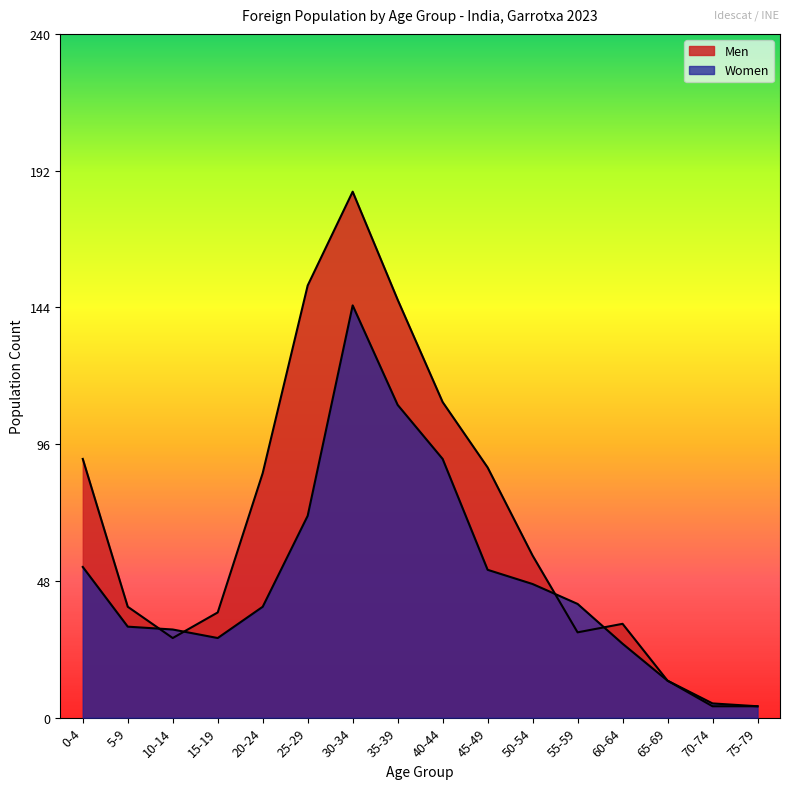

What position from the left is 0-4?

1